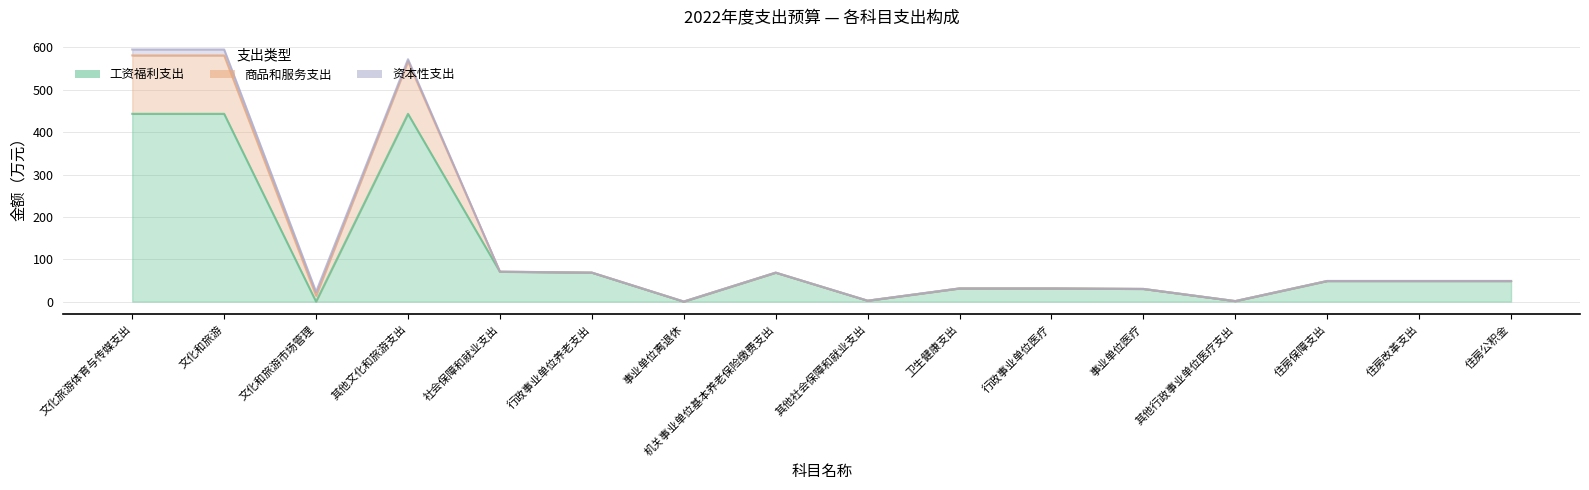

At which label does 商品和服务支出 first exceed 48?

文化旅游体育与传媒支出